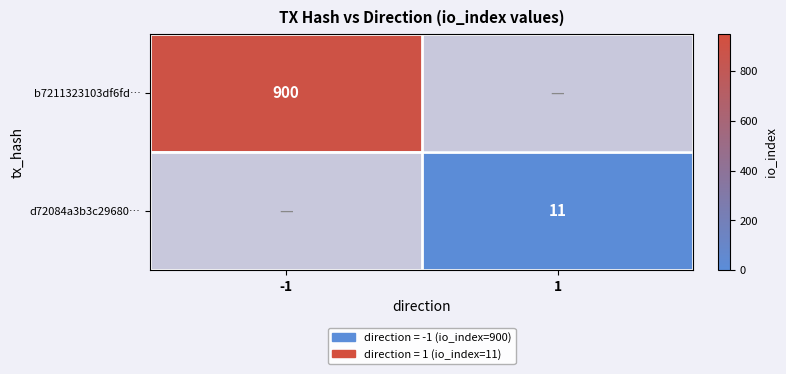

Is it true that d72084a3b3c29680… equals 11 at 1?

True